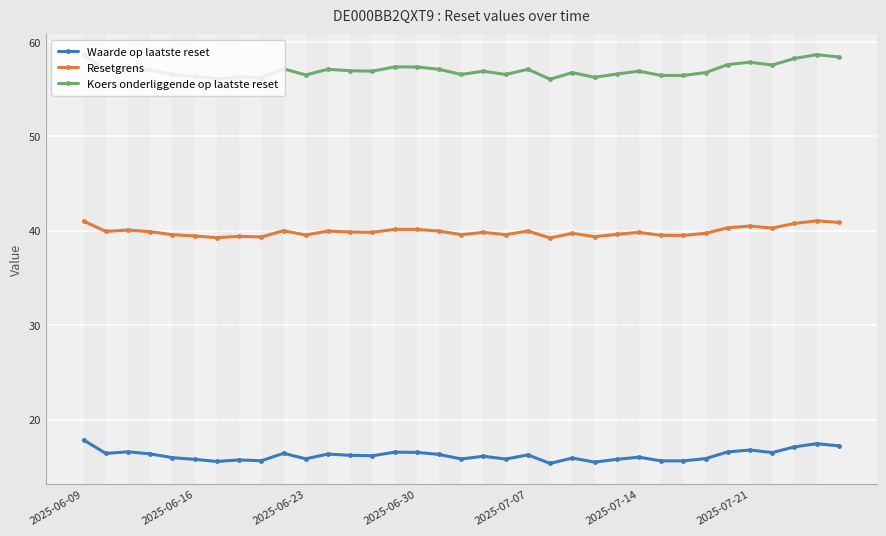

True or false: Waarde op laatste reset and Koers onderliggende op laatste reset cross at least once.

False